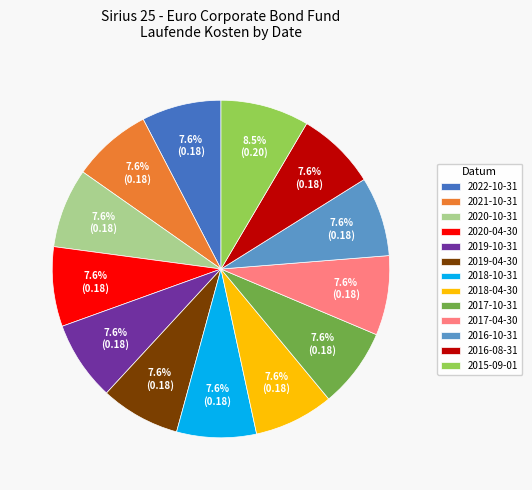

What is the largest slice in the pie chart?

2015-09-01